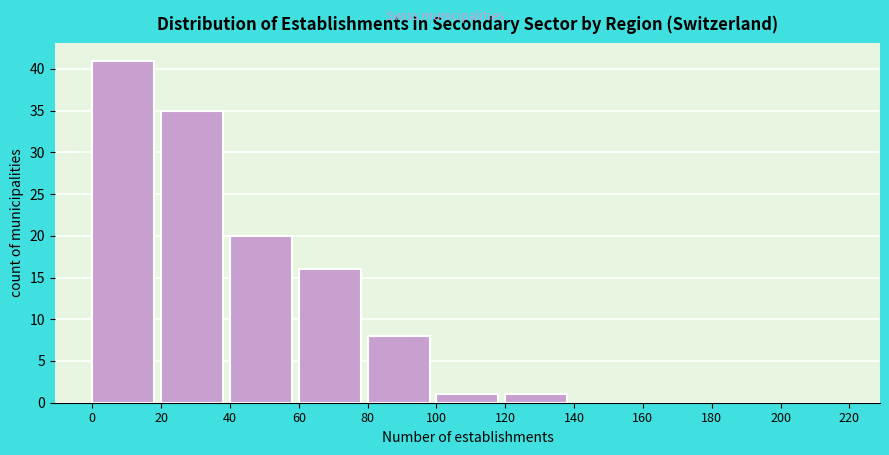

Reading left to right, transcribe this chart: for each bar, give the range it covers on the x-axis and its height. The values are not printed on the chart, so give them approximately, as read against the axis.

0 to 20: 41
20 to 40: 35
40 to 60: 20
60 to 80: 16
80 to 100: 8
100 to 120: 1
120 to 140: 1
140 to 160: 0
160 to 180: 0
180 to 200: 0
200 to 220: 0